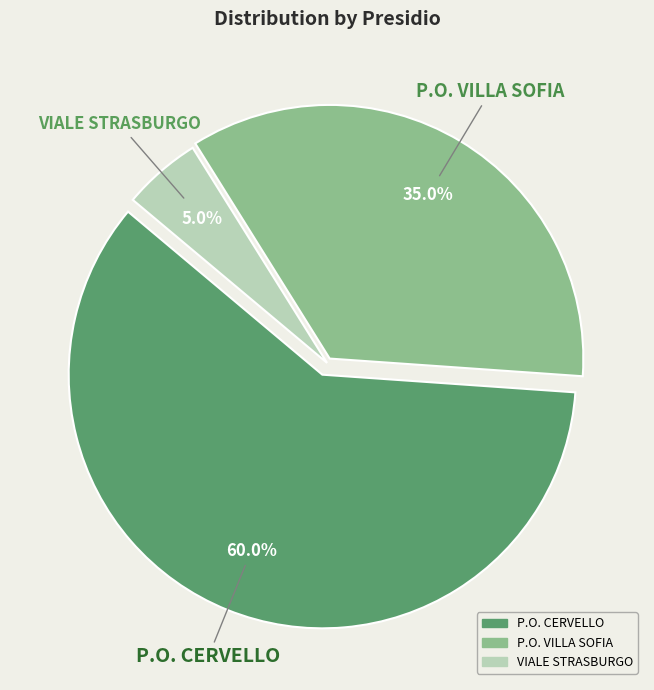

Between P.O. CERVELLO and P.O. VILLA SOFIA, which is larger?

P.O. CERVELLO